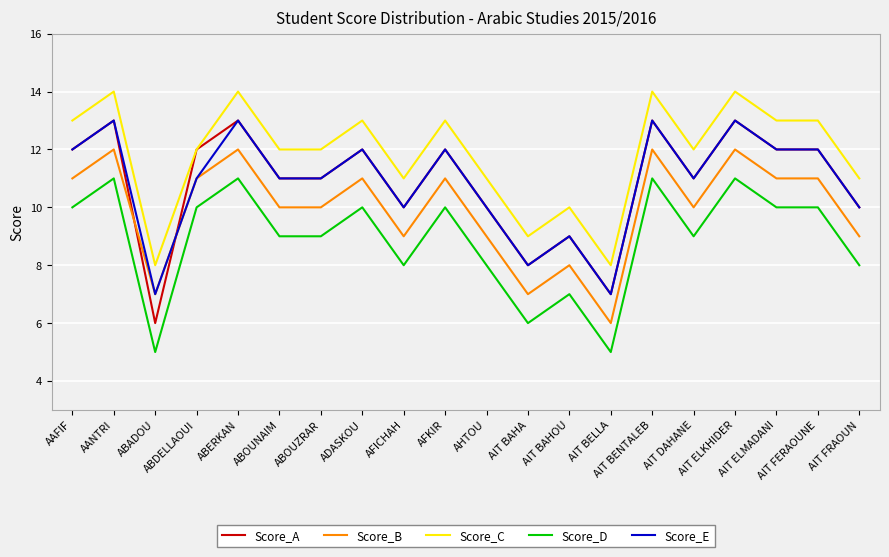

Is it true that Score_A equals 12 at ABDELLAOUI?

True